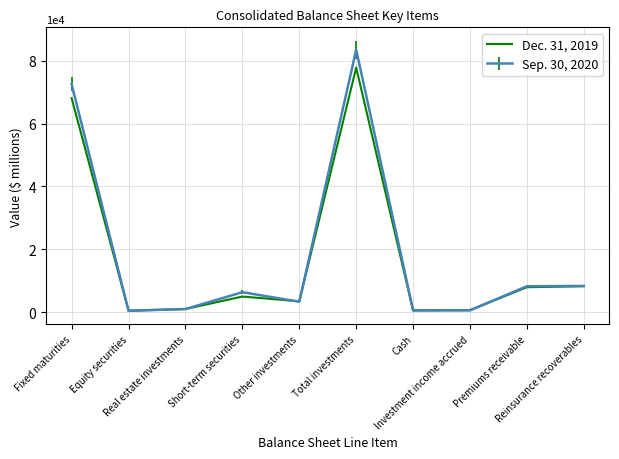

Rank the series by their maximum value, from highest to lowest.

Sep. 30, 2020, Dec. 31, 2019